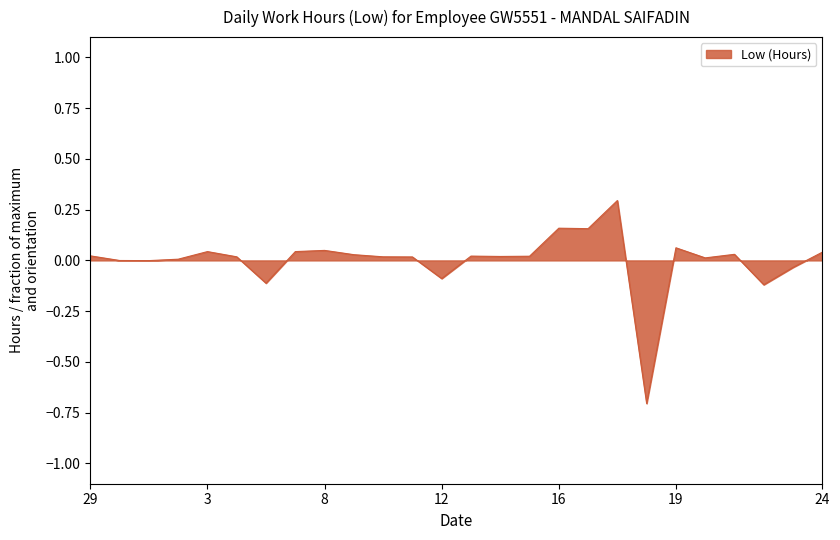

What is the difference between the maximum and minimum values?

1.0